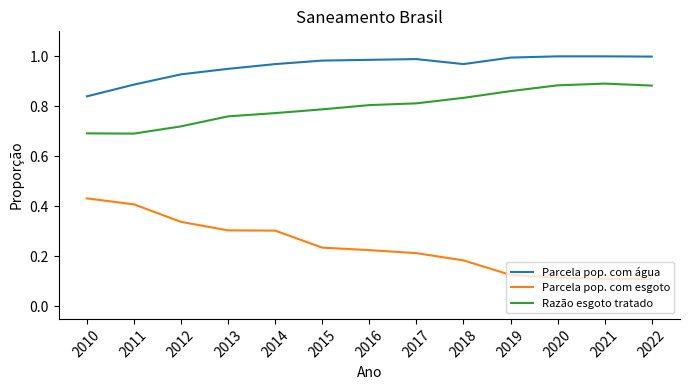

Between 2010 and 2022, which series saw the biggest shift?

Parcela pop. com esgoto